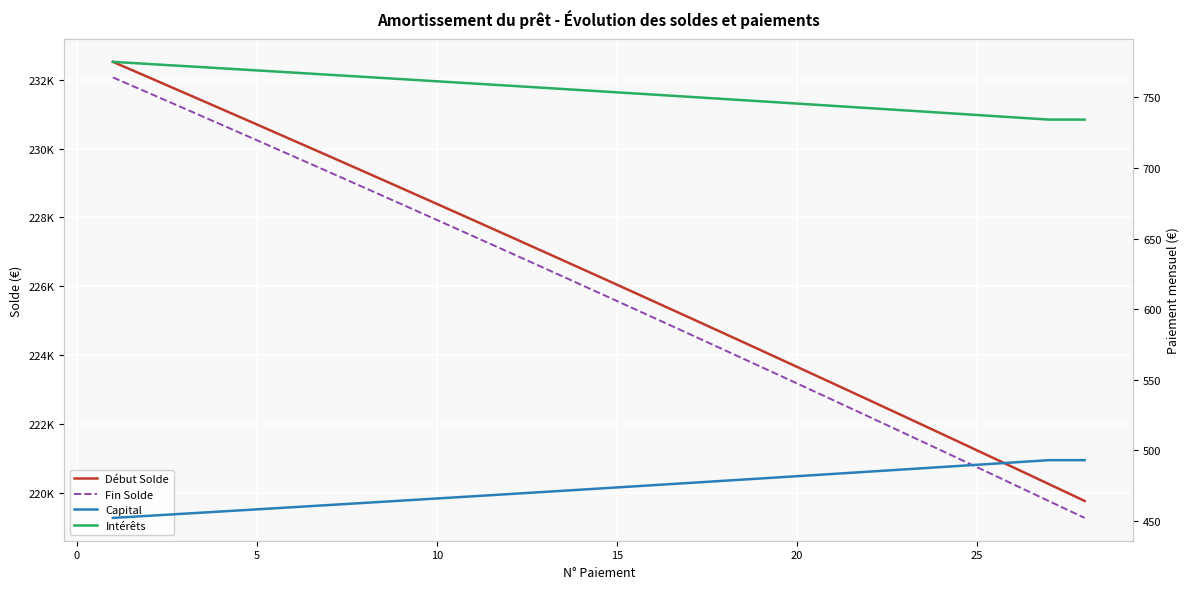

What is the value of the Capital point at the 7th from the left?

461.4